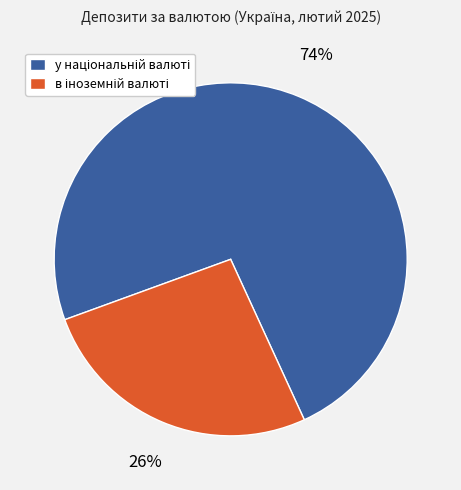

Is there a majority slice in this chart?

Yes